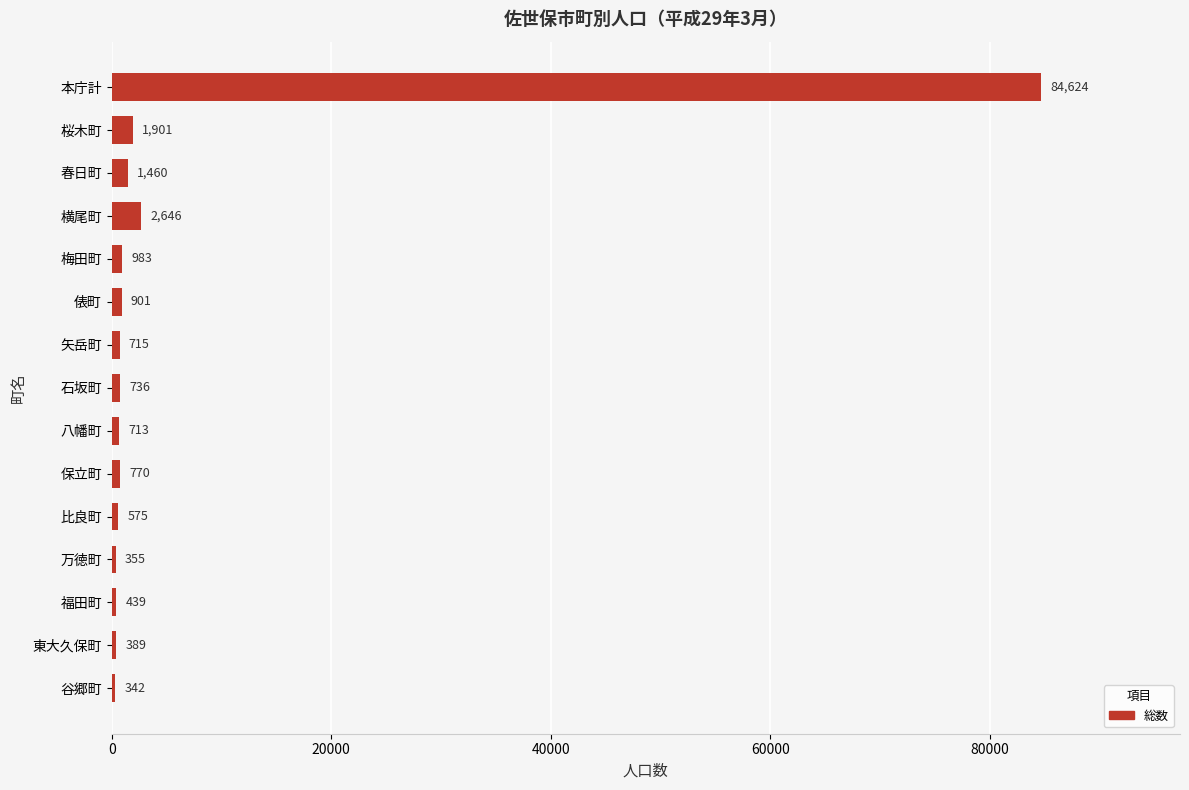

What is the maximum value shown in the chart?

84624